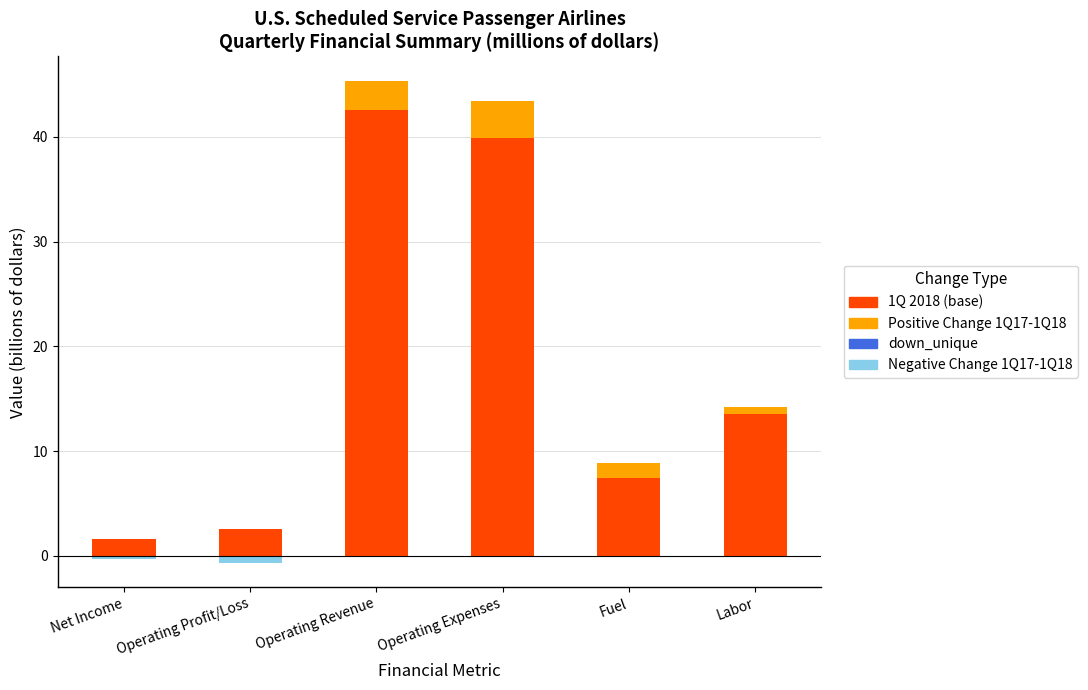

Reading left to right, extract all data points from this chart.

1Q 2018 (base): 1.7	2.6	42.5	39.9	7.4	13.5
Positive Change 1Q17-1Q18: 0.0	0.0	2.8	3.5	1.5	0.7
Negative Change 1Q17-1Q18: -0.3	-0.7	0.0	0.0	0.0	0.0